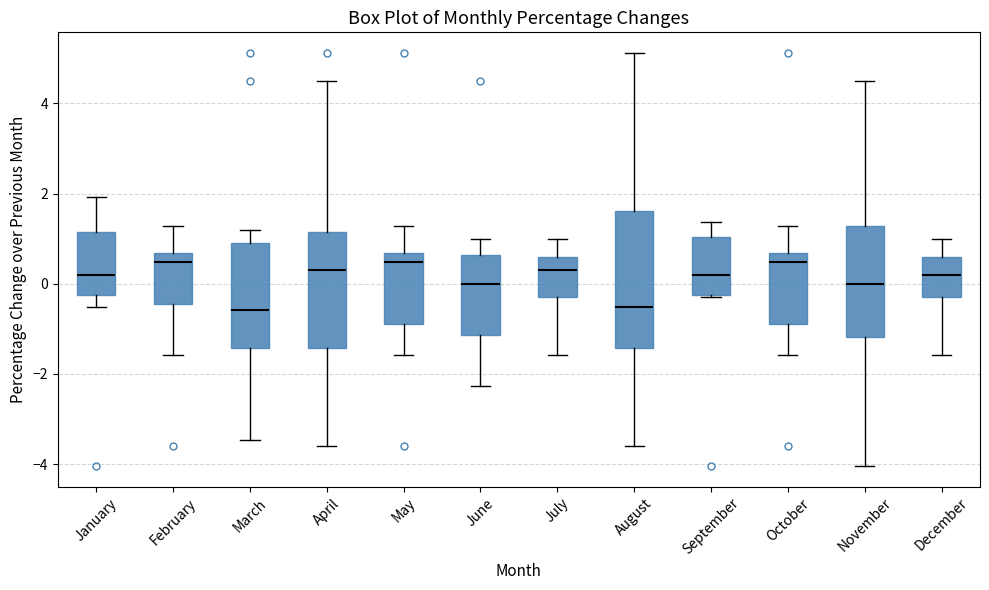

Reading left to right, transcribe this box plot: for each box, give where its median line is, the range the box spans, and where its two whiskers end, as read against the y-axis. The values are not printed on the chart, so give them approximately, as read against the axis.

January: median 0.2, box -0.2 to 1.2, whiskers -0.6 to 2.0
February: median 0.4, box -0.4 to 0.6, whiskers -1.6 to 1.2
March: median -0.6, box -1.4 to 0.8, whiskers -3.4 to 1.2
April: median 0.2, box -1.4 to 1.2, whiskers -3.6 to 4.4
May: median 0.4, box -0.8 to 0.6, whiskers -1.6 to 1.2
June: median 0.0, box -1.2 to 0.6, whiskers -2.2 to 1.0
July: median 0.2, box -0.4 to 0.6, whiskers -1.6 to 1.0
August: median -0.6, box -1.4 to 1.6, whiskers -3.6 to 5.2
September: median 0.2, box -0.2 to 1.0, whiskers -0.4 to 1.4
October: median 0.4, box -0.8 to 0.6, whiskers -1.6 to 1.2
November: median 0.0, box -1.2 to 1.2, whiskers -4.0 to 4.4
December: median 0.2, box -0.4 to 0.6, whiskers -1.6 to 1.0